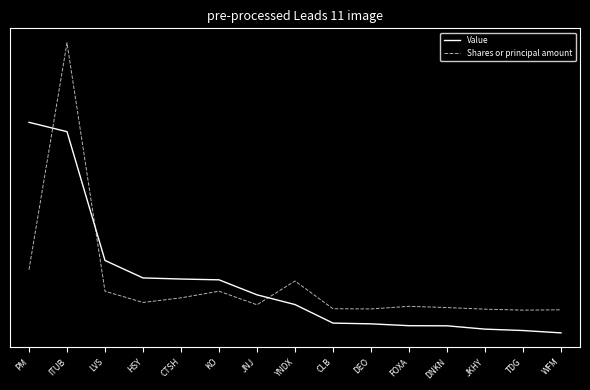

Rank the series by their average value, from lowest to highest.

Shares or principal amount, Value